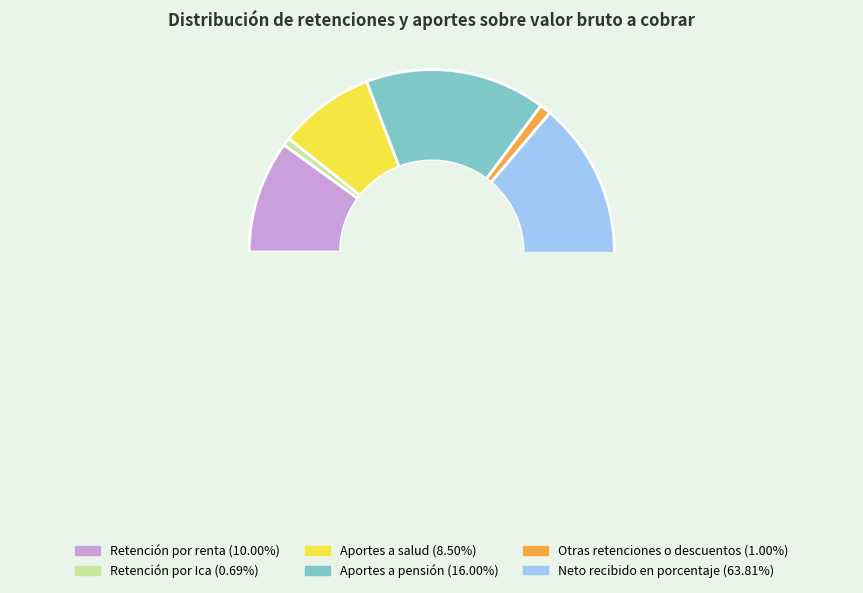

Which slice is the largest?

Neto recibido en porcentaje